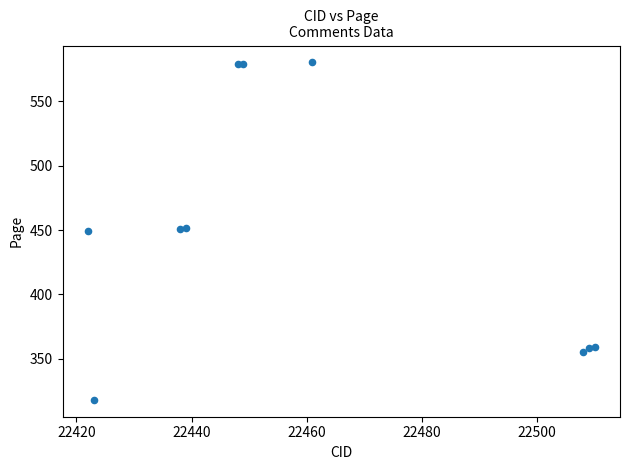

What is the average X value?

22460.7